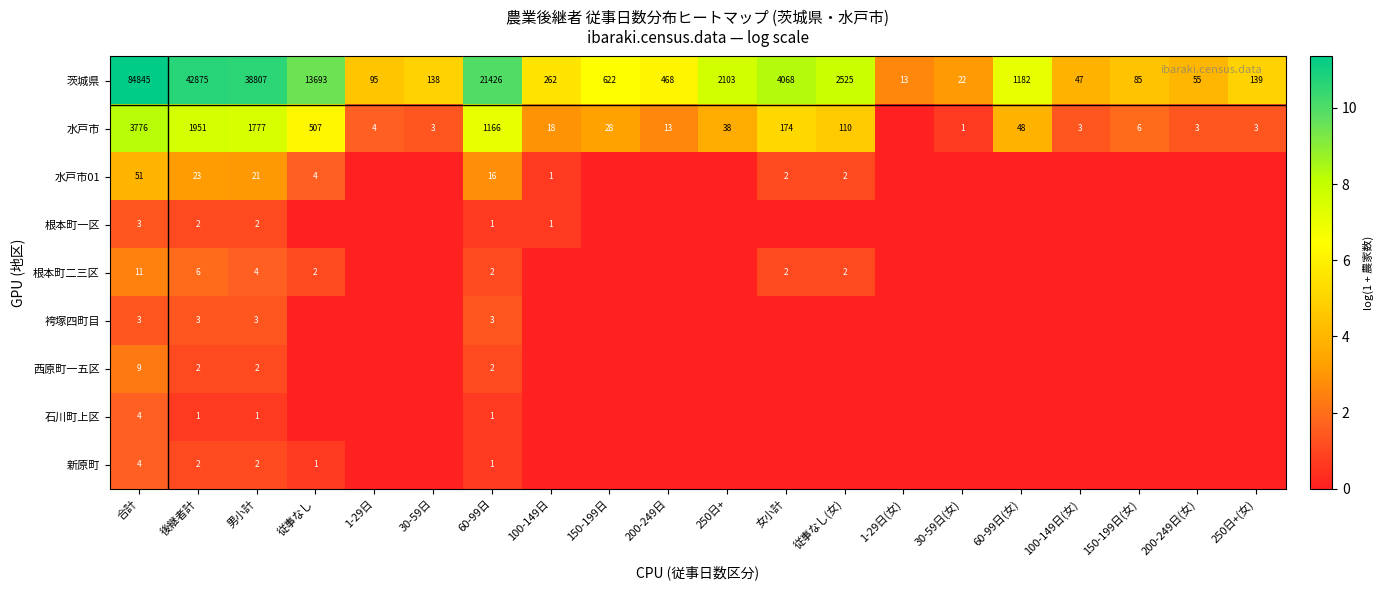

Which category has the lowest value in the 茨城県 series?

1-29日(女)